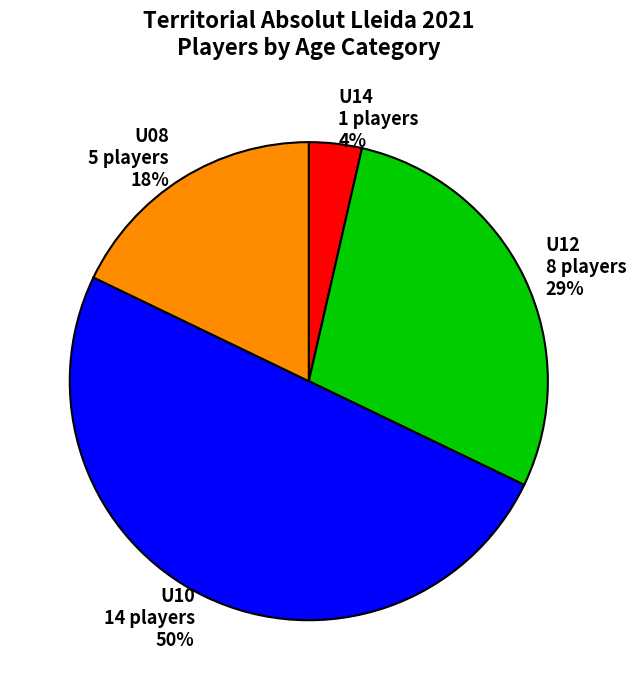

How many segments does this pie chart have?

4